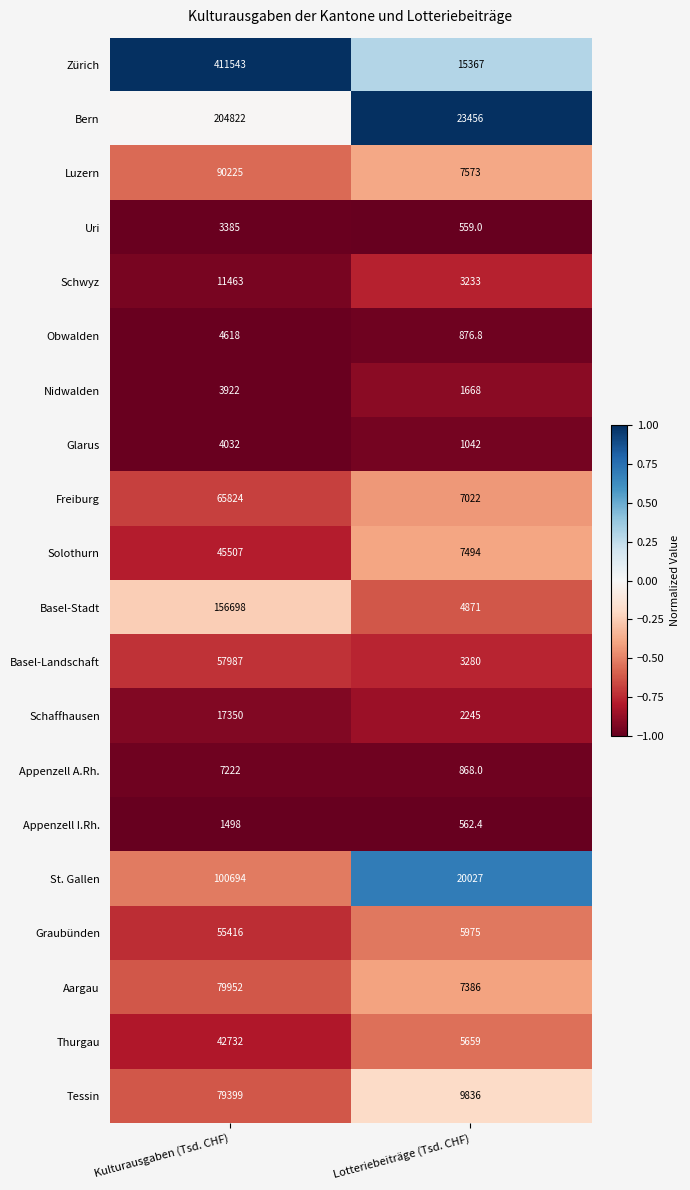

What is the spread (max minus min) of values at Lotteriebeiträge (Tsd. CHF)?

22897.0